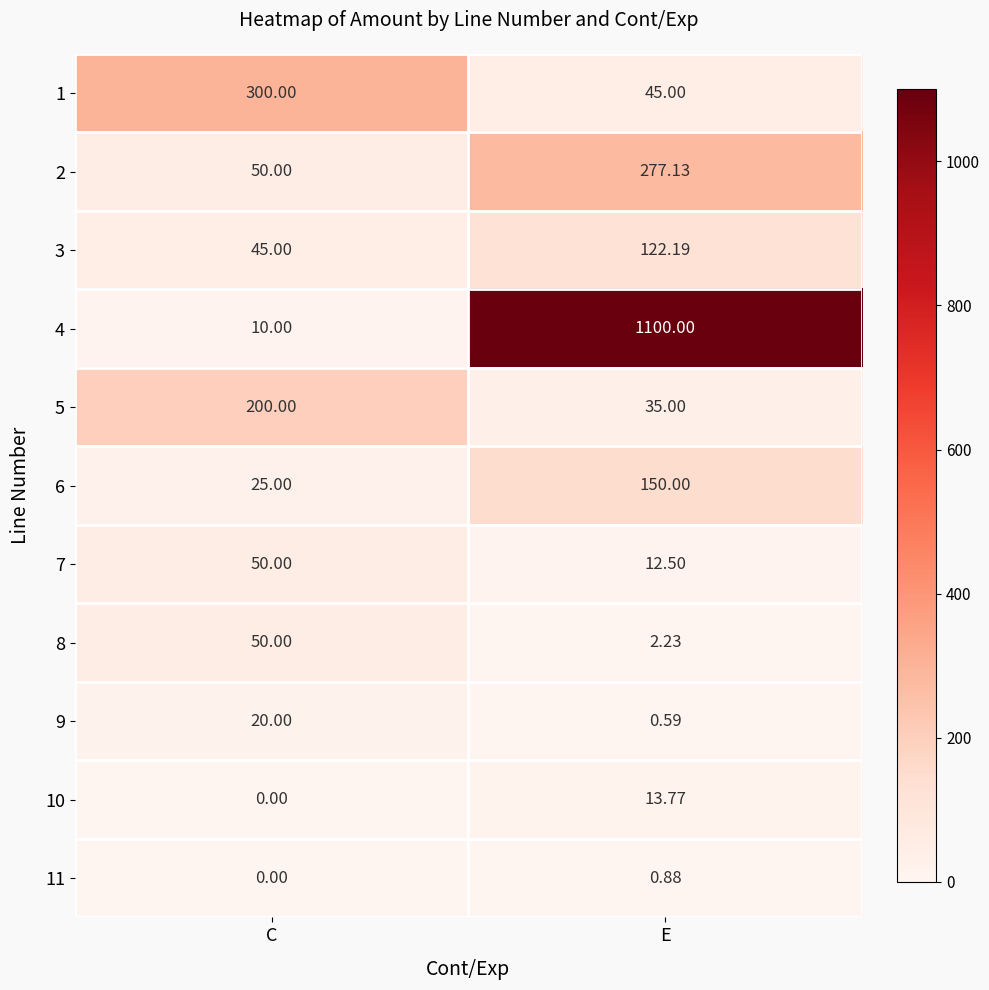

At E, list the series in order from smallest to largest.

9, 11, 8, 7, 10, 5, 1, 3, 6, 2, 4